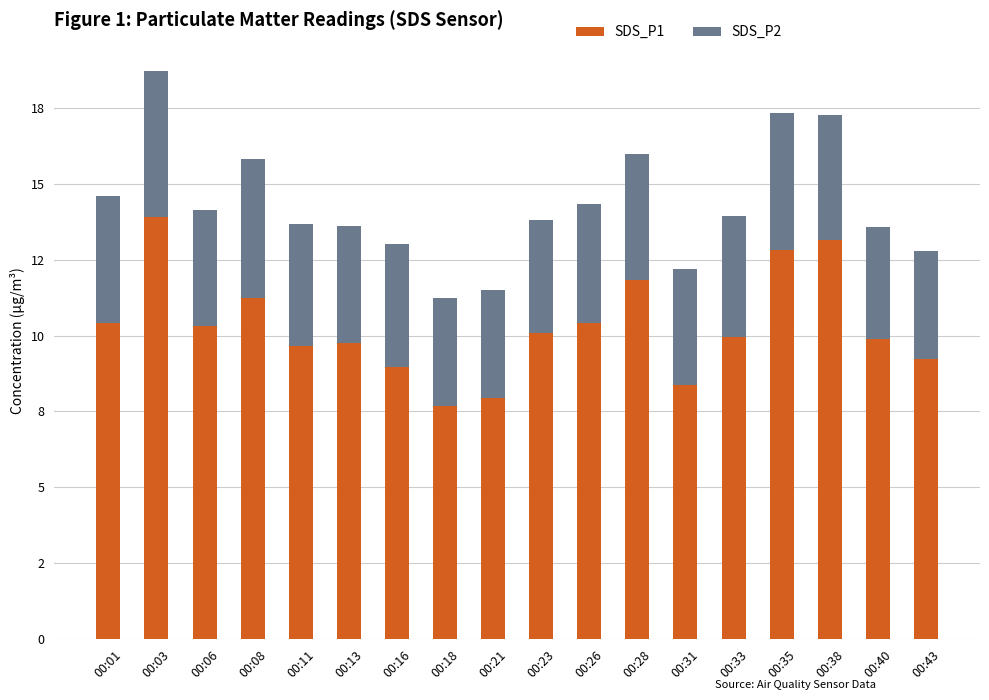

Is it true that SDS_P1 equals 7.0 at 00:08?

False